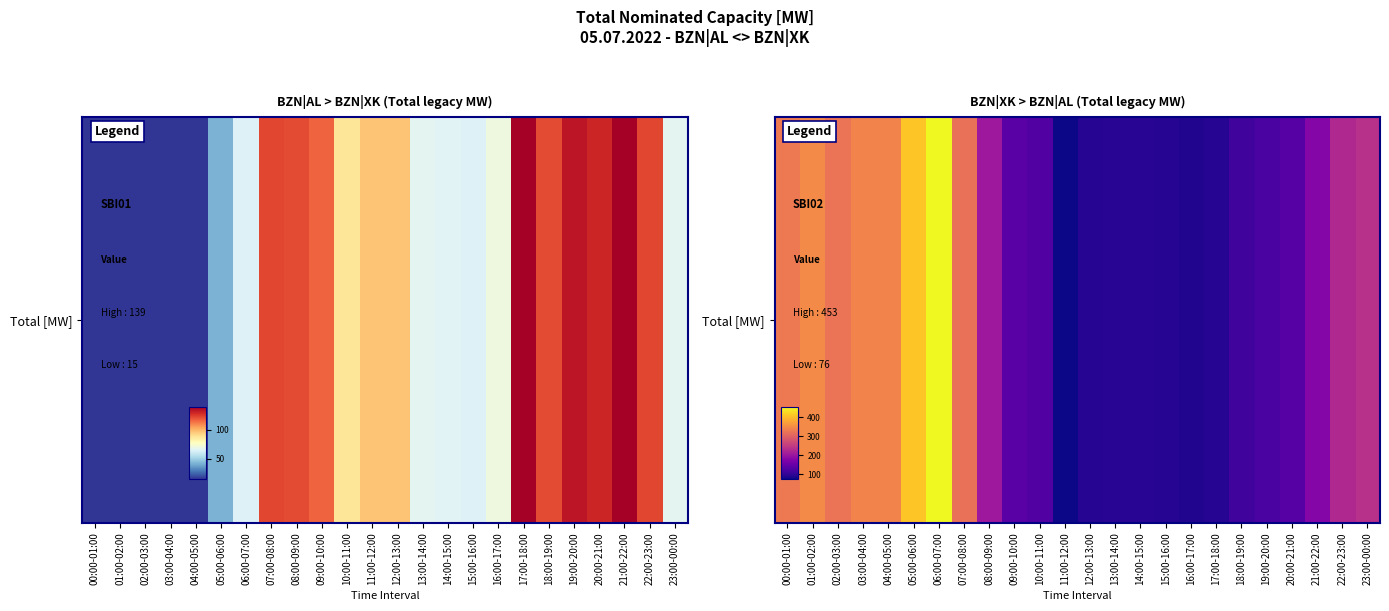

How many values exceed 178?

11